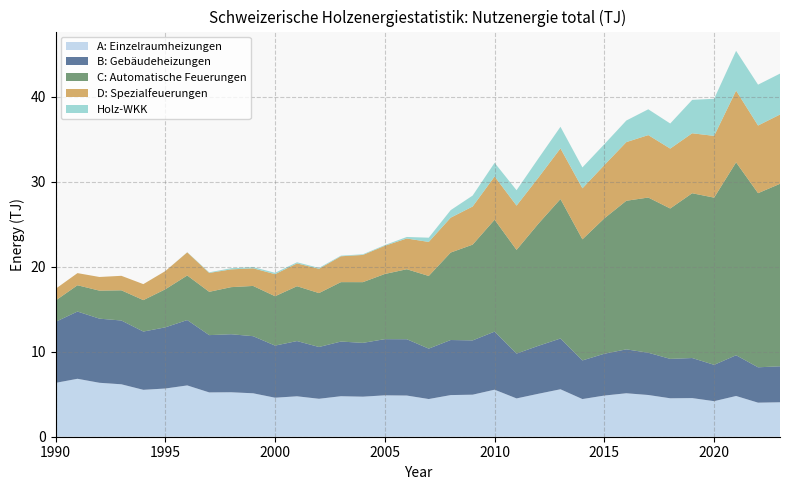

Reading right to left, what are all the values shown in this chart?

A: Einzelraumheizungen: 2023=4052	2022=4007	2021=4792	2020=4182	2019=4544	2018=4522	2017=4908	2016=5112	2015=4843	2014=4430	2013=5582	2012=5055	2011=4506	2010=5532	2009=4945	2008=4898	2007=4433	2006=4844	2005=4869	2004=4711	2003=4764	2002=4464	2001=4755	2000=4589	1999=5110	1998=5230	1997=5213	1996=6034	1995=5670	1994=5517	1993=6167	1992=6345	1991=6815	1990=6333
B: Gebäudeheizungen: 2023=4231	2022=4158	2021=4791	2020=4273	2019=4711	2018=4633	2017=4970	2016=5163	2015=4919	2014=4544	2013=5970	2012=5642	2011=5271	2010=6829	2009=6384	2008=6476	2007=5928	2006=6622	2005=6606	2004=6328	2003=6430	2002=6090	2001=6496	2000=6129	1999=6714	1998=6824	1997=6737	1996=7688	1995=7193	1994=6853	1993=7501	1992=7542	1991=7909	1990=7175
C: Automatische Feuerungen: 2023=21463	2022=20480	2021=22686	2020=19665	2019=19381	2018=17688	2017=18254	2016=17476	2015=15923	2014=14242	2013=16402	2012=14373	2011=12196	2010=13161	2009=11262	2008=10288	2007=8547	2006=8233	2005=7665	2004=7141	2003=6988	2002=6339	2001=6451	2000=5806	1999=5910	1998=5538	1997=5093	1996=5241	1995=4474	1994=3696	1993=3552	1992=3295	1991=3091	1990=2504
D: Spezialfeuerungen: 2023=8149	2022=7956	2021=8438	2020=7263	2019=7054	2018=7045	2017=7343	2016=6899	2015=6269	2014=5999	2013=5958	2012=5421	2011=5208	2010=5085	2009=4486	2008=4102	2007=4002	2006=3614	2005=3316	2004=3201	2003=3040	2002=2859	2001=2681	2000=2594	1999=2073	1998=2092	1997=2219	1996=2722	1995=2140	1994=1882	1993=1705	1992=1606	1991=1428	1990=1379
Holz-WKK: 2023=4813	2022=4807	2021=4678	2020=4368	2019=3929	2018=2951	2017=3036	2016=2540	2015=2456	2014=2462	2013=2542	2012=2254	2011=1813	2010=1609	2009=1288	2008=886	2007=500	2006=181	2005=84	2004=78	2003=74	2002=105	2001=135	2000=161	1999=150	1998=135	1997=73	1996=17	1995=3	1994=0	1993=0	1992=0	1991=0	1990=0